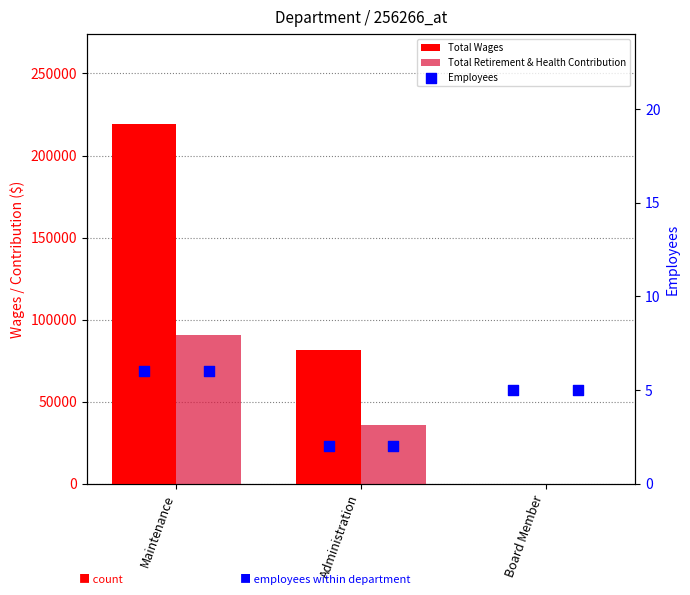

Is the value of Total Wages at Board Member greater than the value of Total Retirement & Health Contribution at Administration?

No